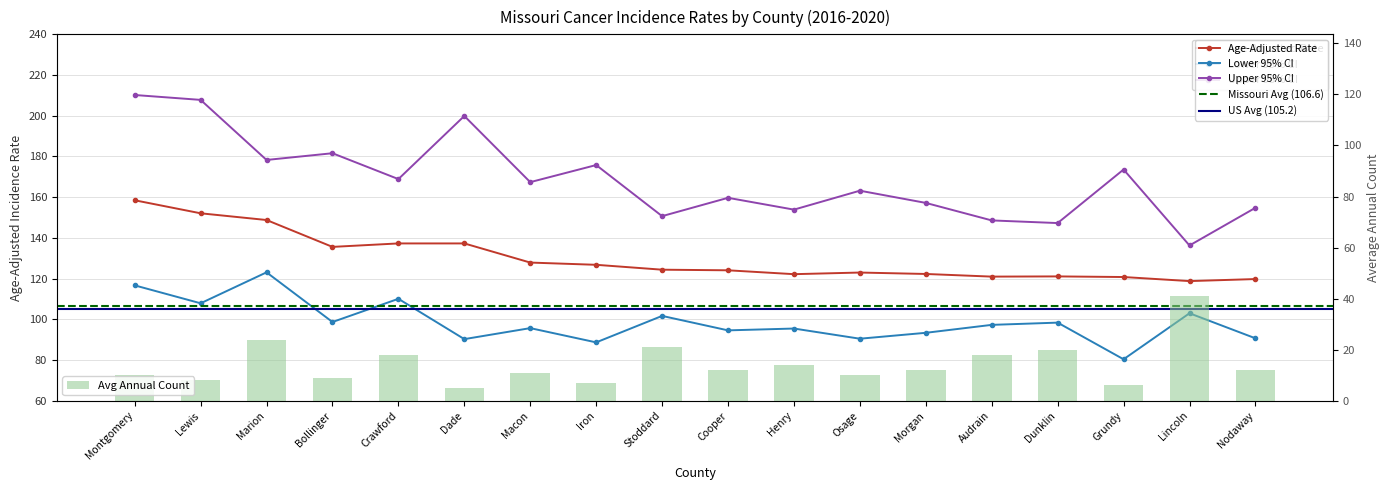

At how many categories does at least one series exceed 146?

17